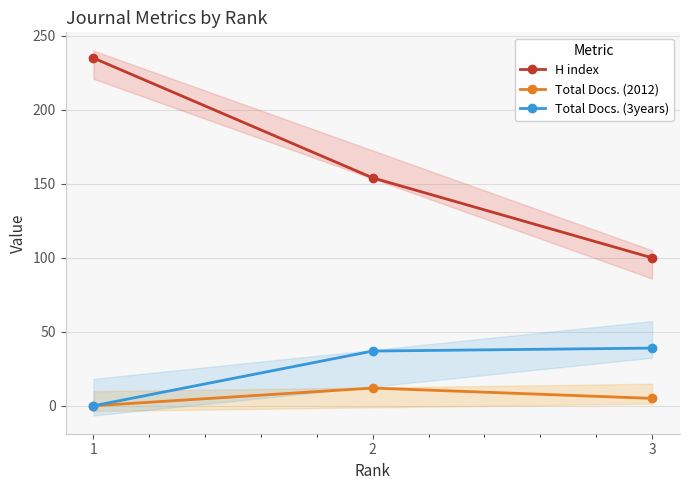

At which label does Total Docs. (3years) reach its peak?

3